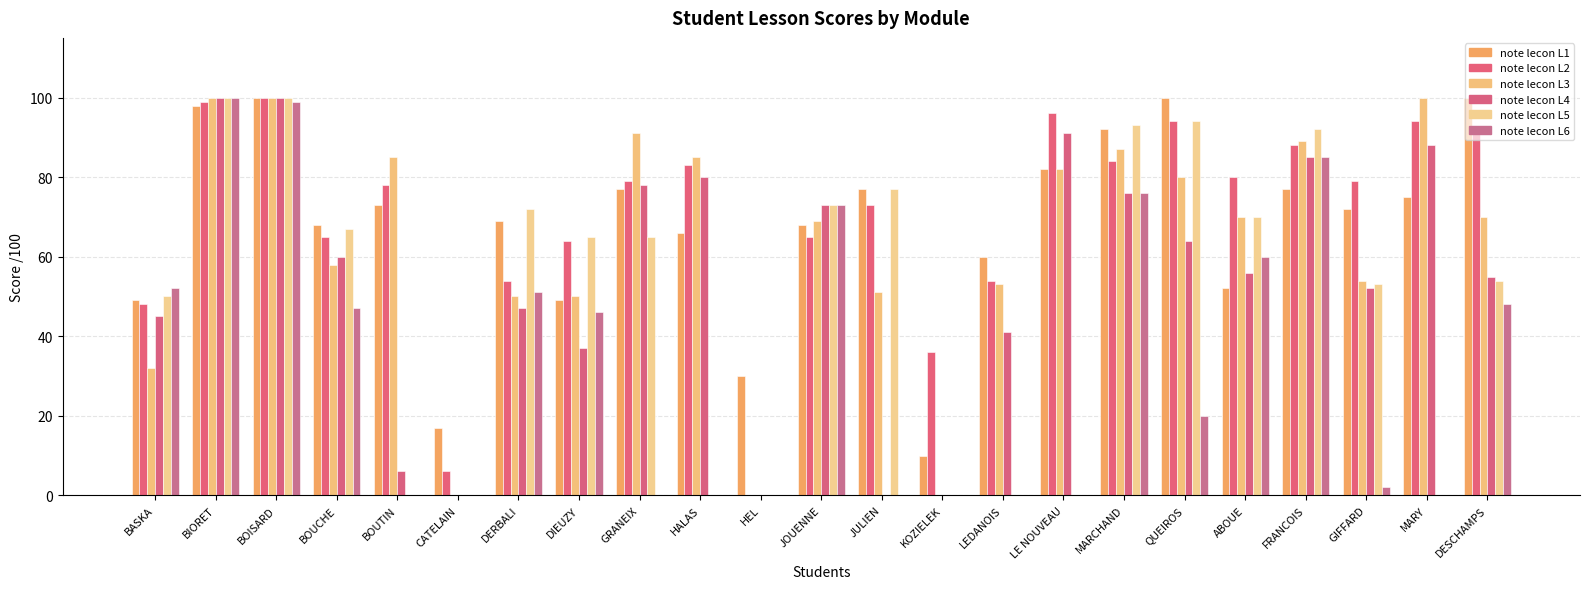

At LEDANOIS, list the series in order from largest to smallest.

note lecon L1, note lecon L2, note lecon L3, note lecon L4, note lecon L5, note lecon L6